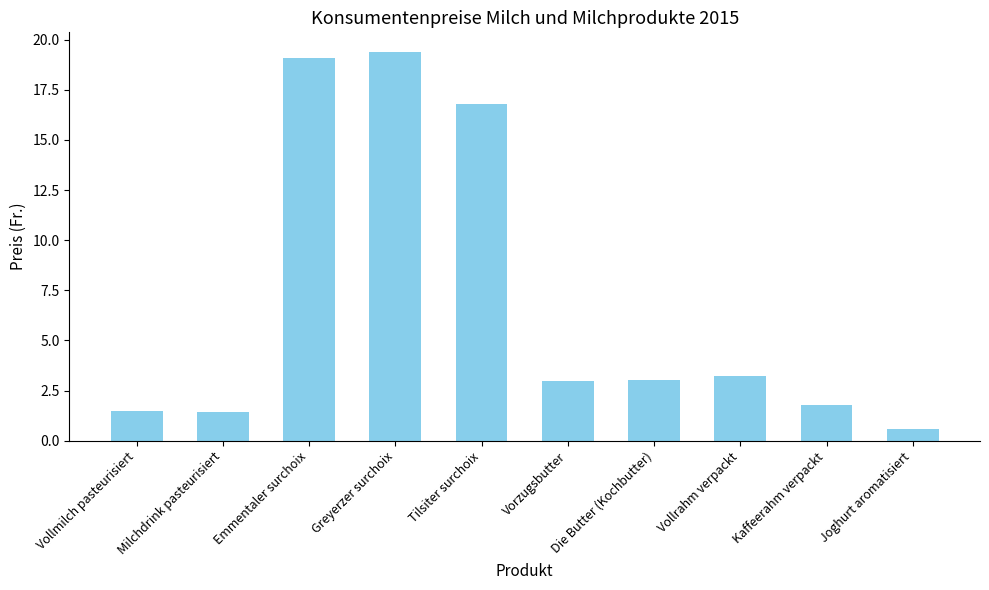

What is the approximate value at Greyerzer surchoix?

19.4